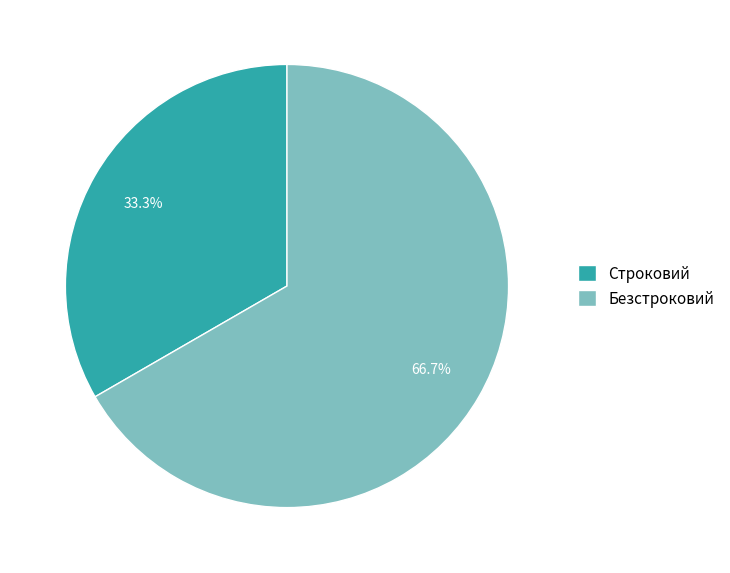

How many slices are in this pie chart?

2